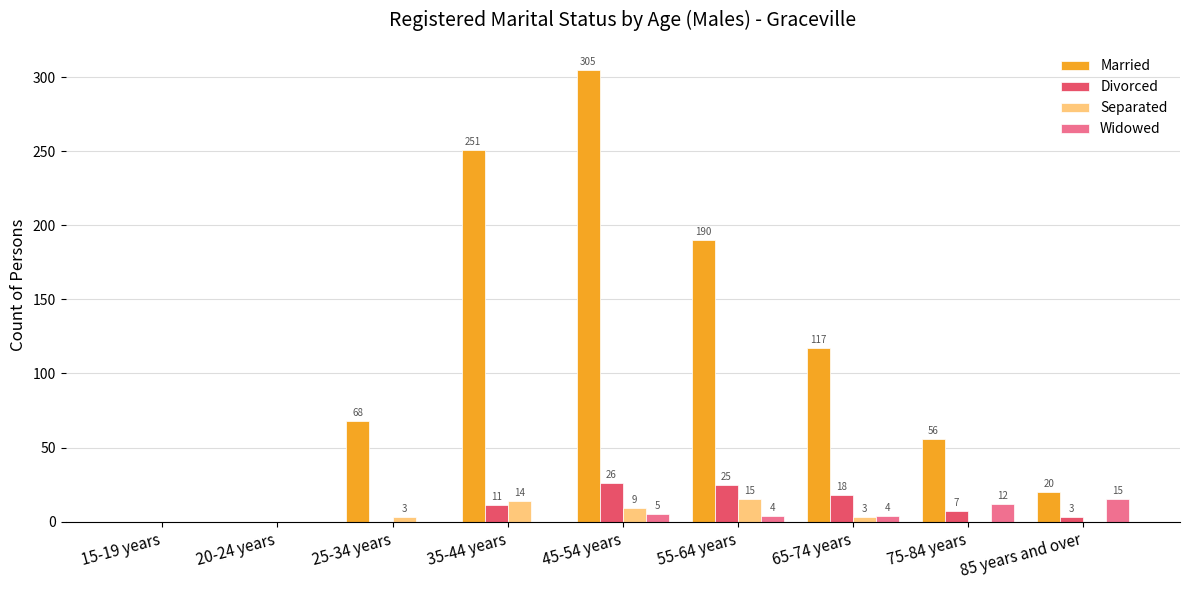

What is the difference between the Married values at 25-34 years and 20-24 years?

68